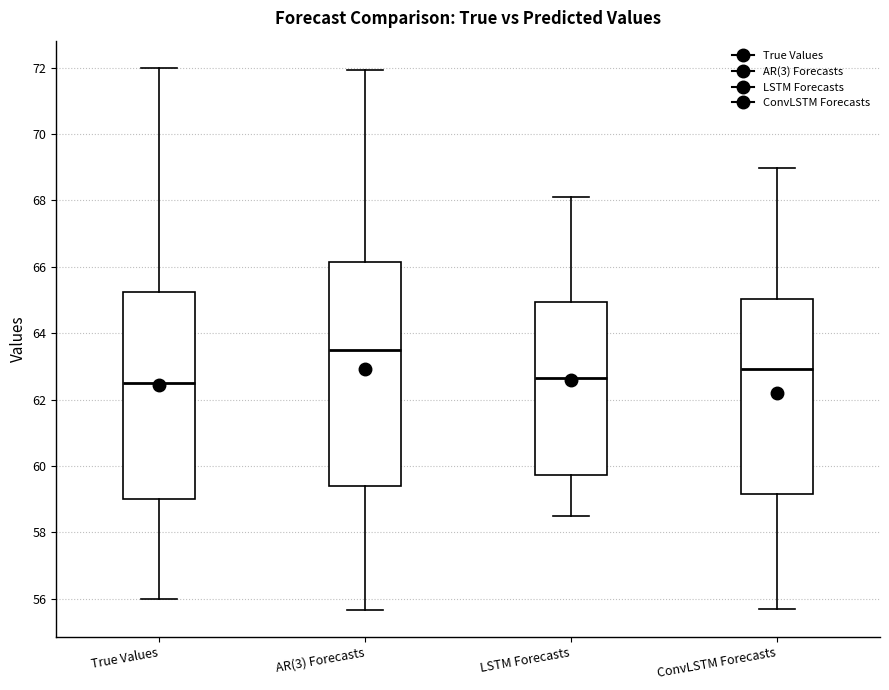

Where is the upper edge of the box for True Values on the y-axis? The values are not printed on the chart, so give them approximately, as read against the axis.

65.2